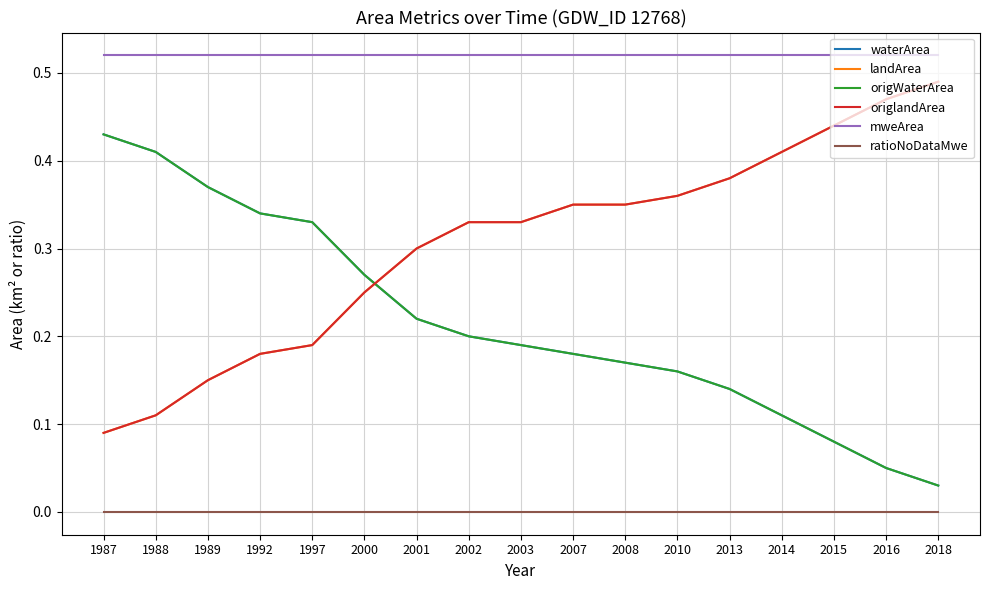

What is the spread (max minus min) of values at 2010?

0.5